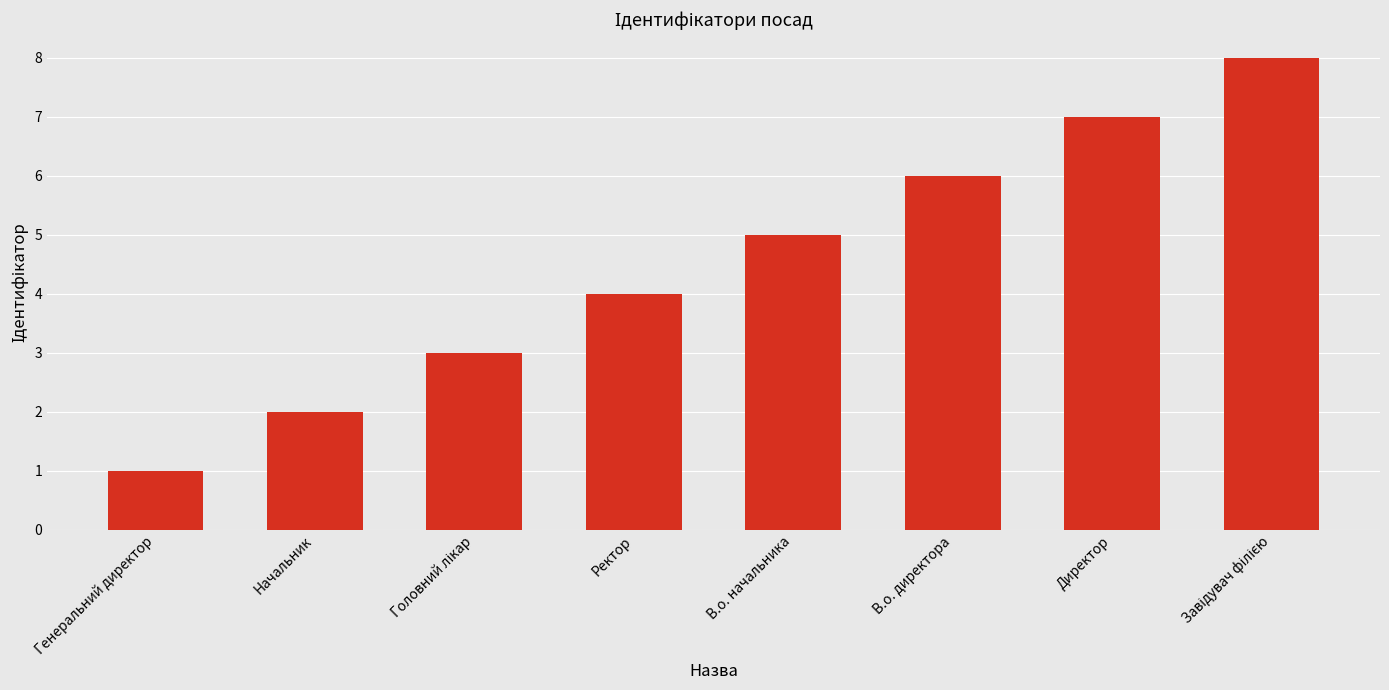

What is the change in value from Генеральний директор to В.о. начальника?

+4